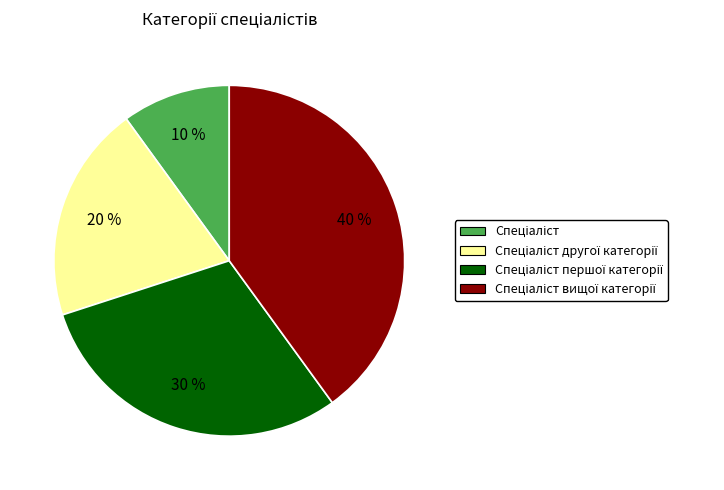

Is there any slice that represents more than half of the pie?

No